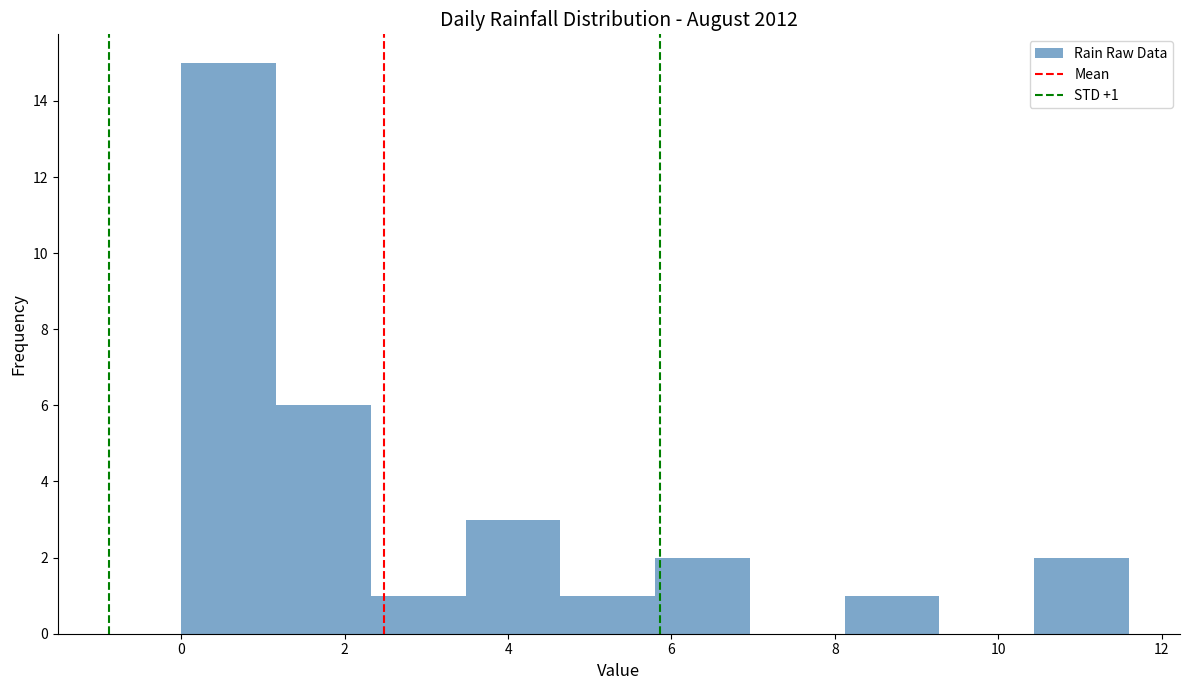

Which range on the x-axis has the tallest bar?

0.00 to 1.16